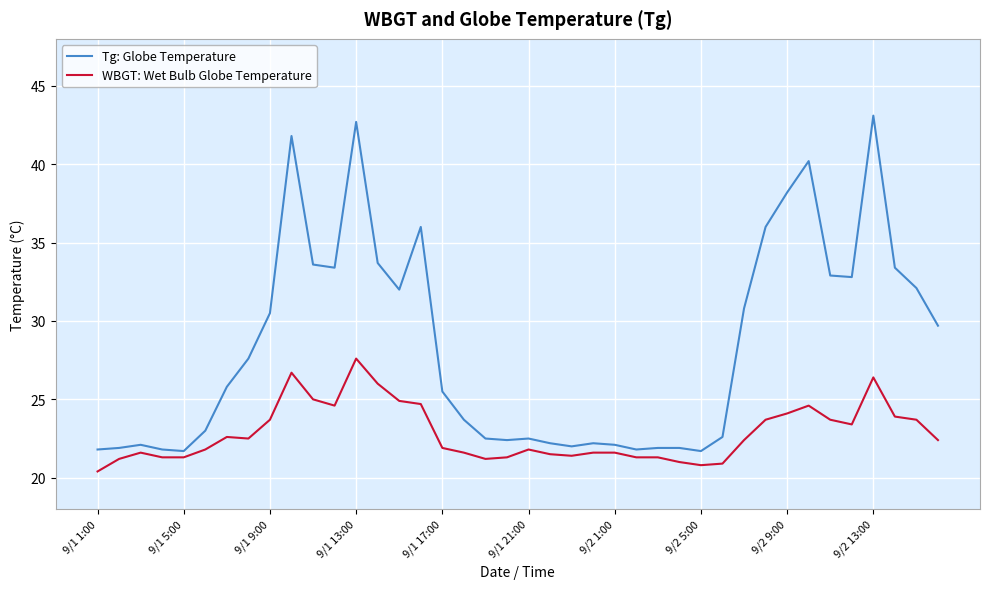

What is the difference between the maximum and minimum values in the Tg: Globe Temperature series?

21.4